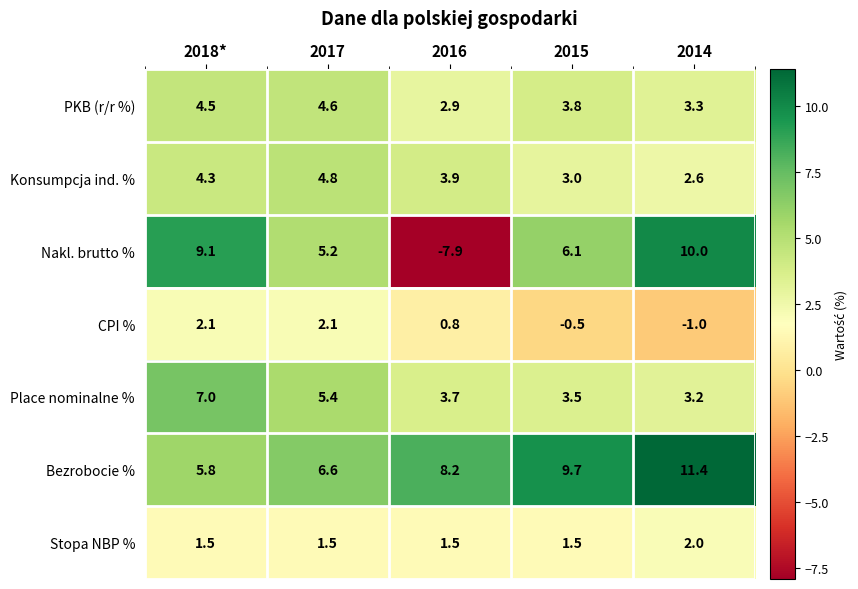

Which series changed the most between 2017 and 2016?

Nakl. brutto %